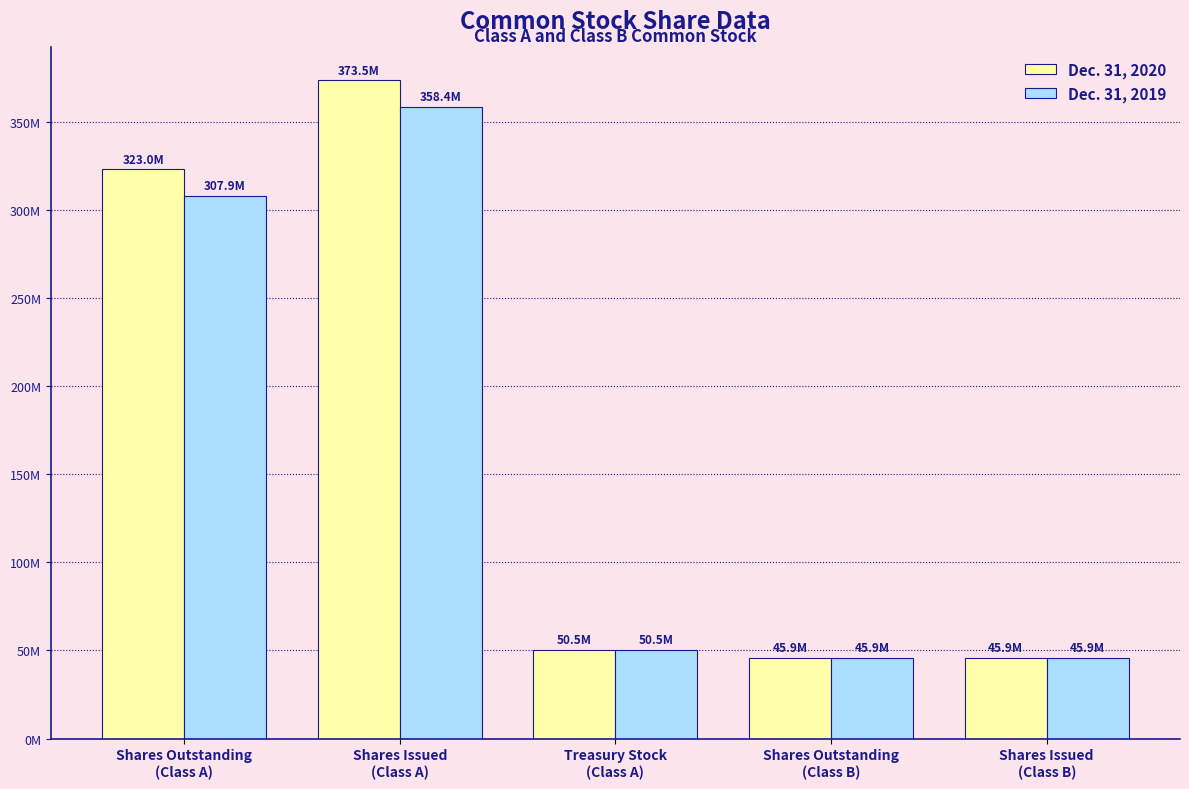

Are the bars grouped side by side (vs. stacked)?

Yes